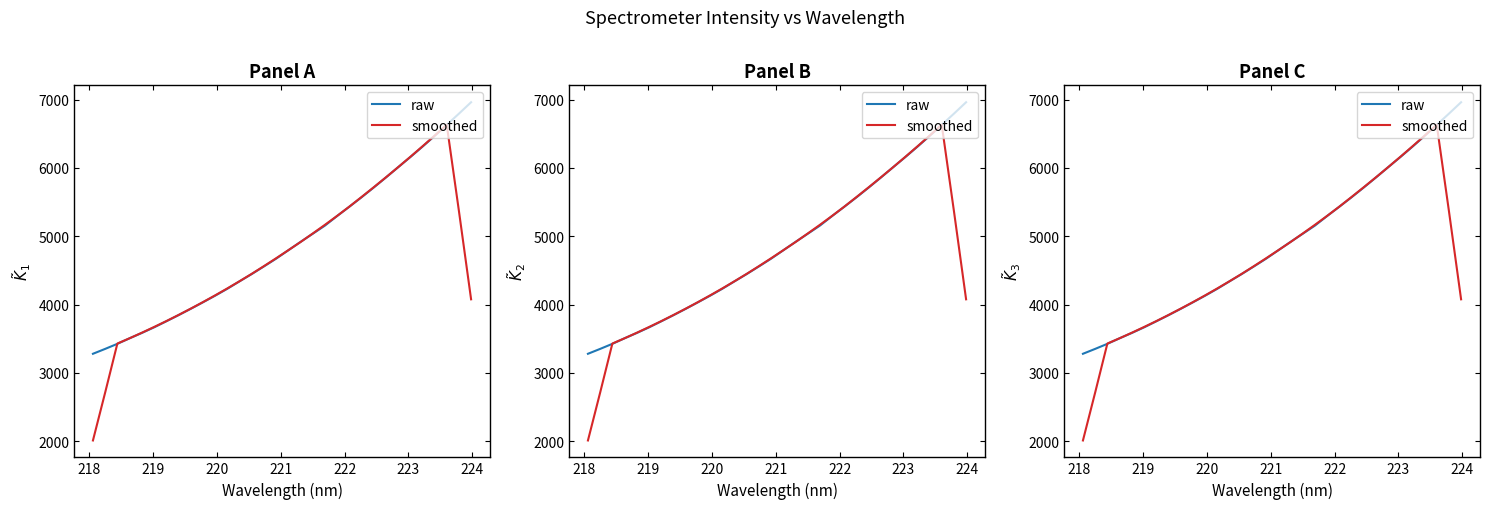

How many intersections are there between smoothed and raw?

4